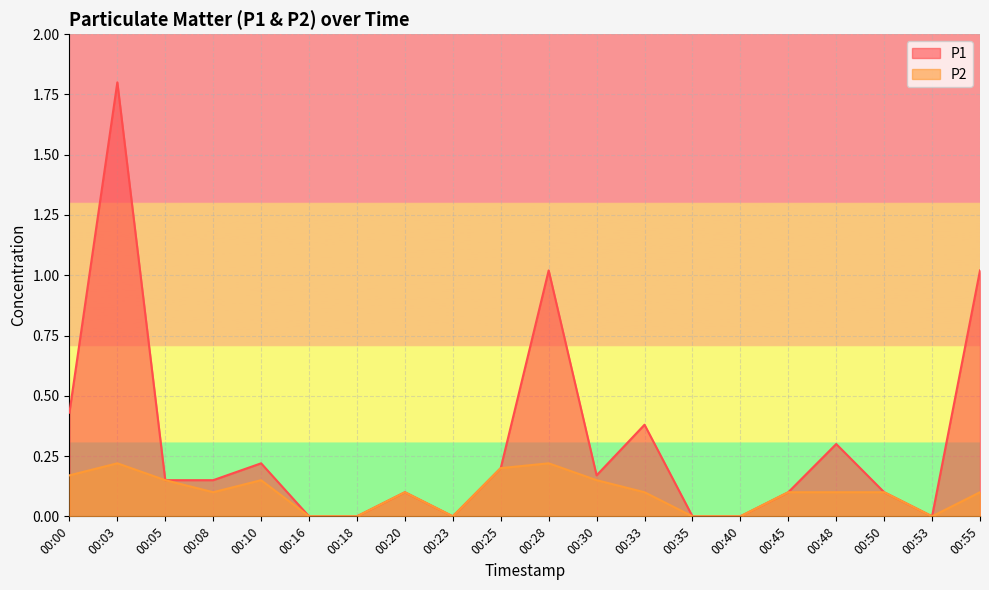

True or false: P1 and P2 intersect in this chart.

False